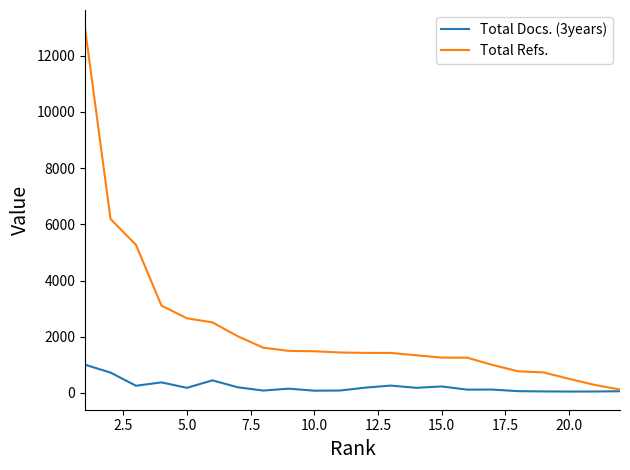

Which series has the widest spread of values?

Total Refs.